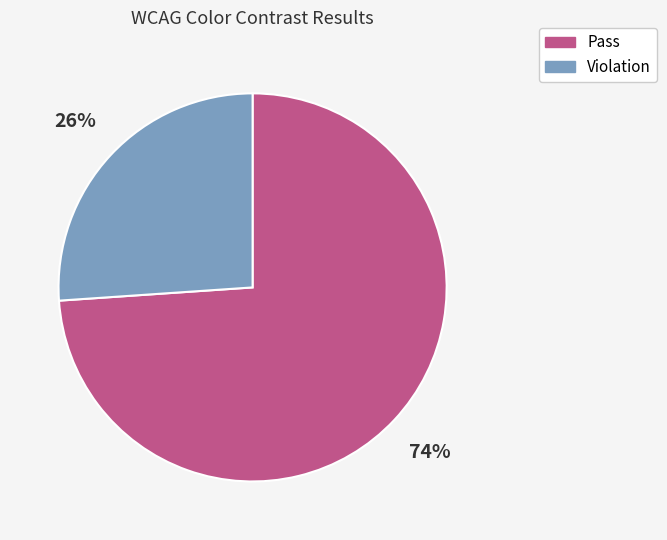

Rank the categories by value from lowest to highest.

Violation, Pass